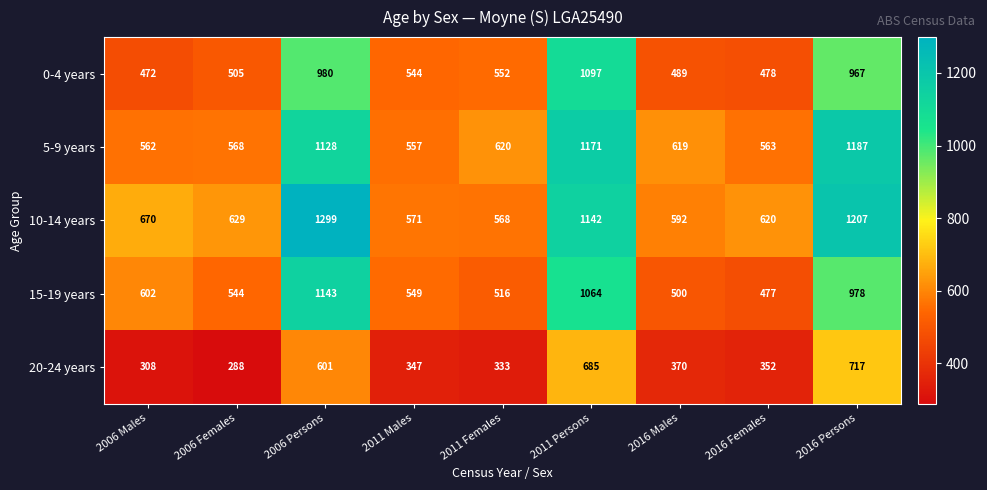

At which label is 5-9 years closest to 872?

2011 Females